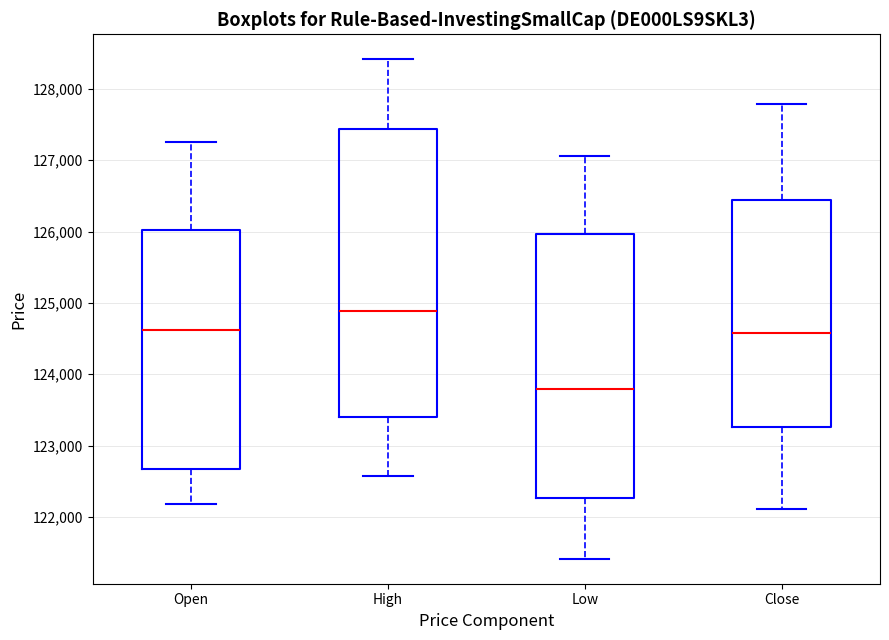

Which box has the lowest median line?

Low